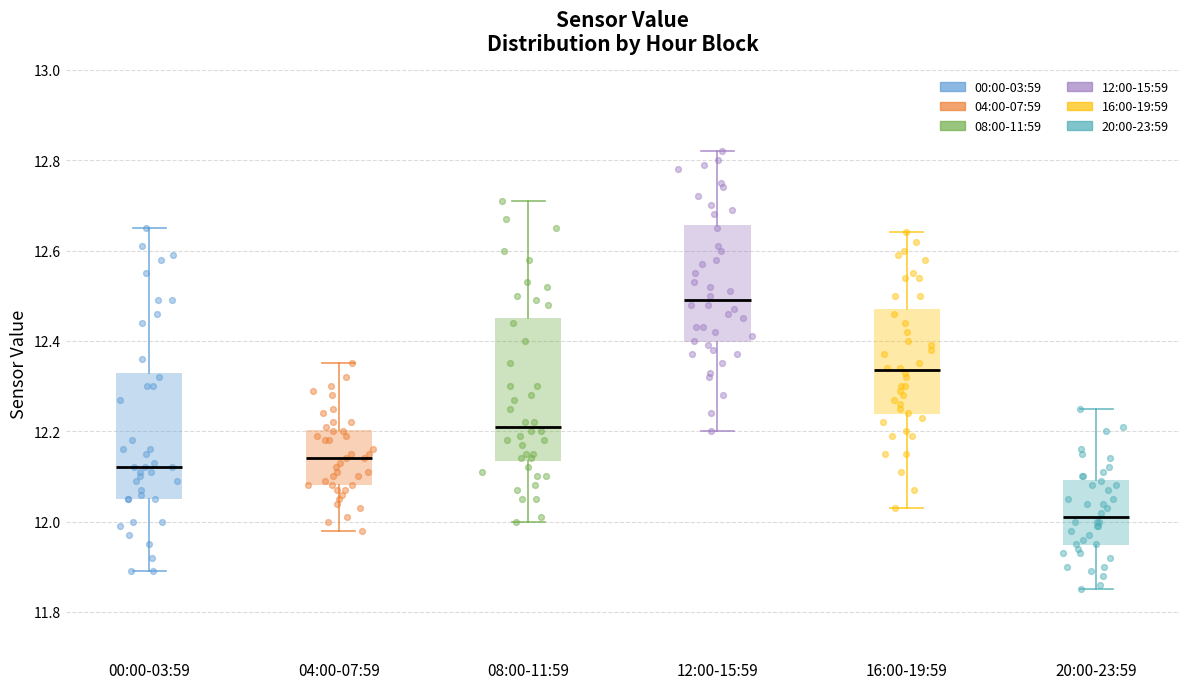

Where does the upper whisker of the box for 08:00-11:59 end on the y-axis? The values are not printed on the chart, so give them approximately, as read against the axis.

12.72